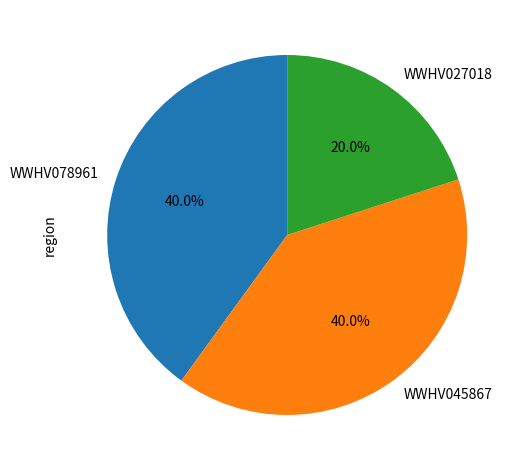

Is it true that WWHV078961 is 40% of the pie?

True